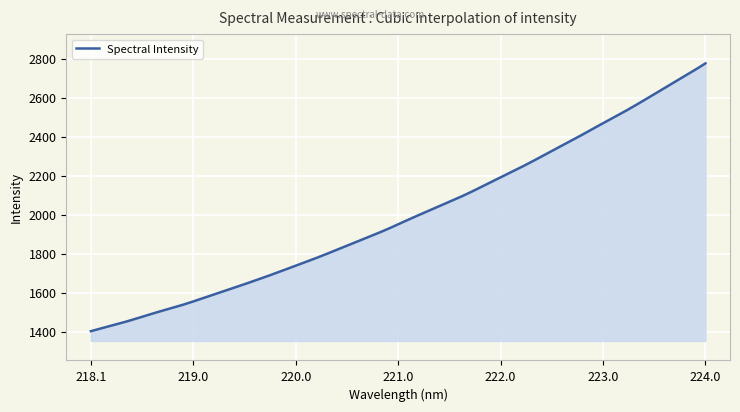

What is the difference between the maximum and minimum values?

1372.4